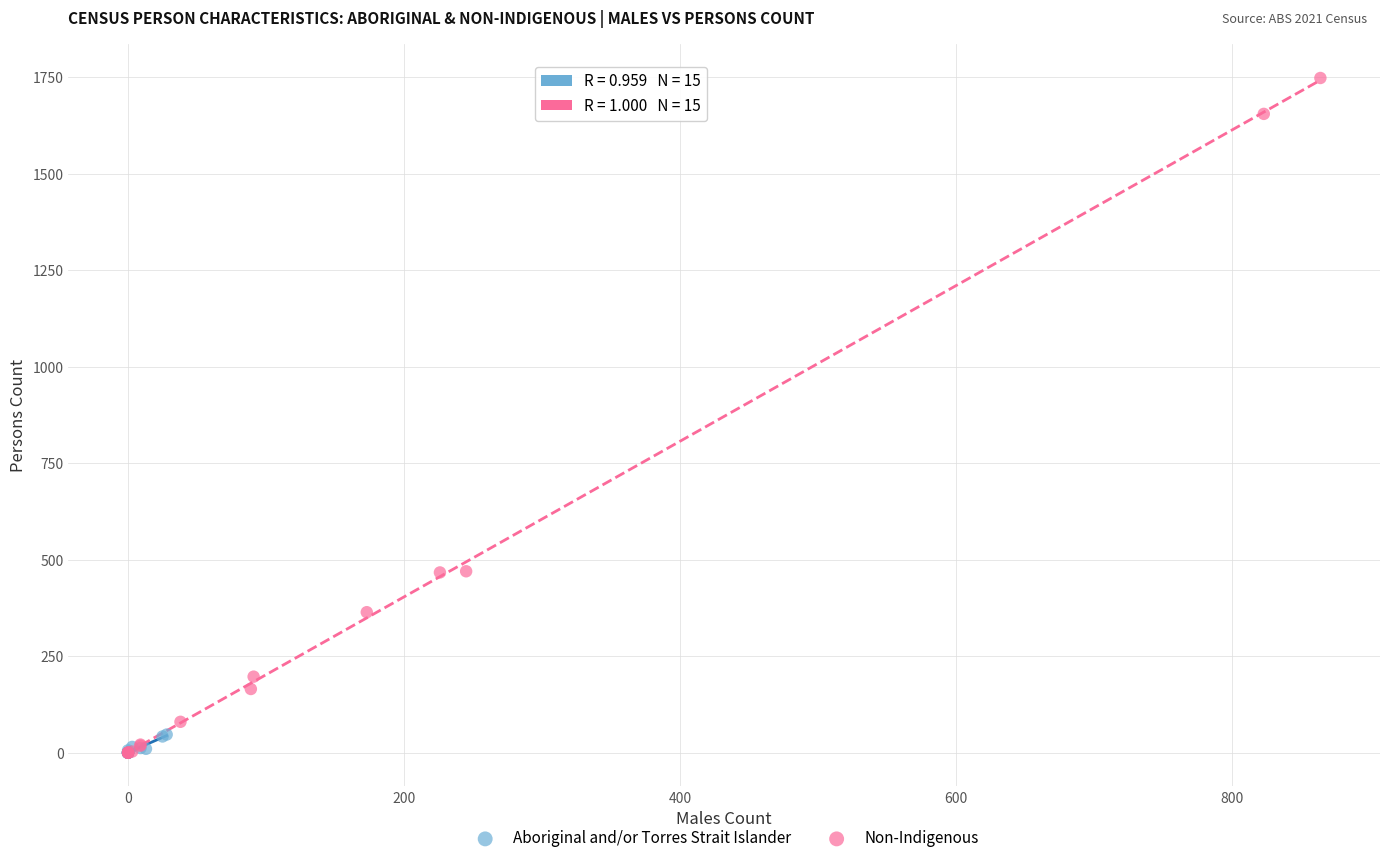

Which series contains the highest Y value?

Non-Indigenous